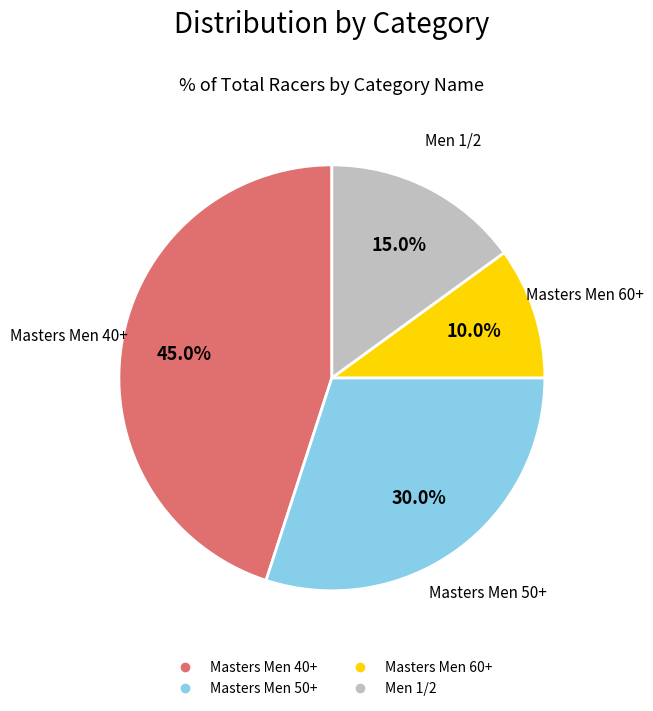

Does any single category account for the majority?

No